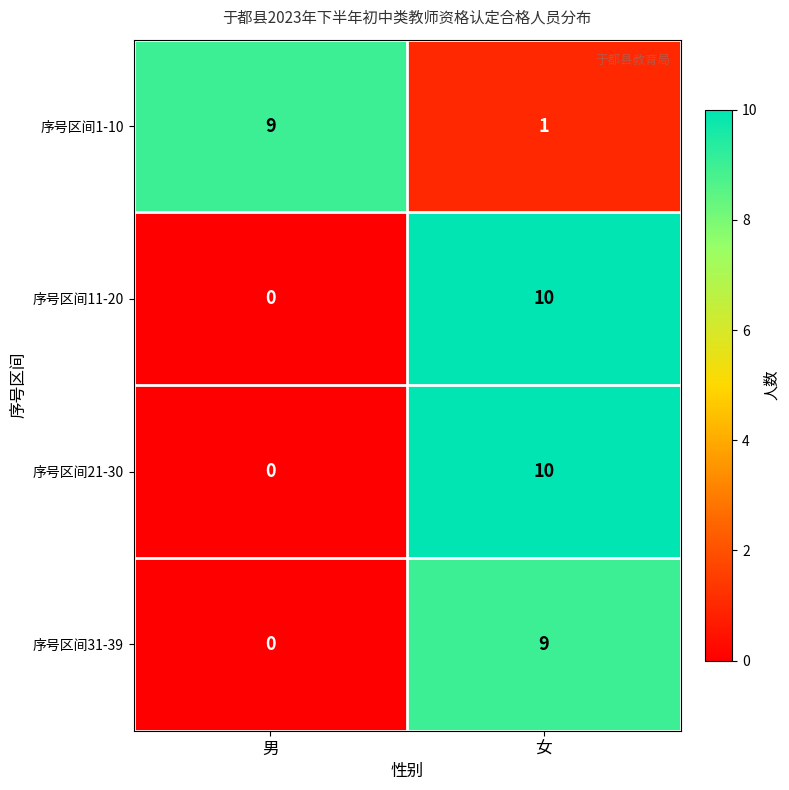

Which label corresponds to the largest value in the chart?

女